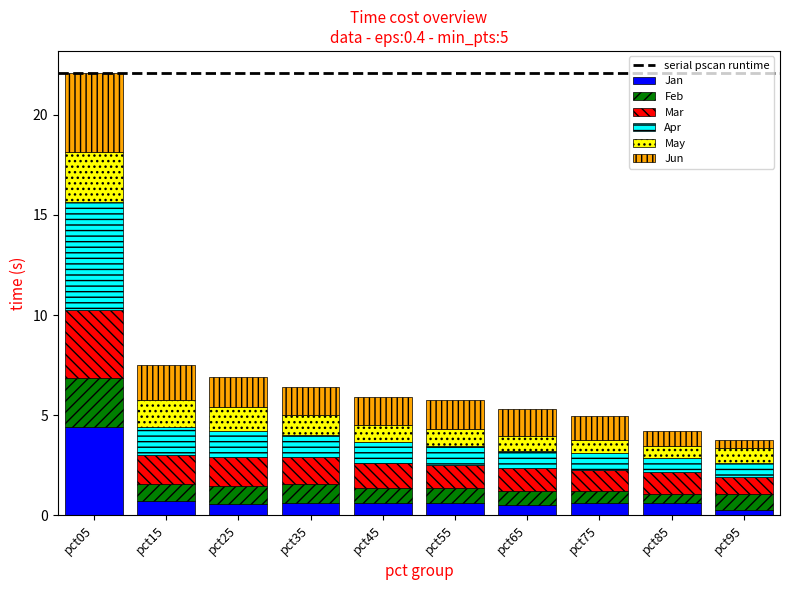

Which category has the highest value in the Jan series?

pct05